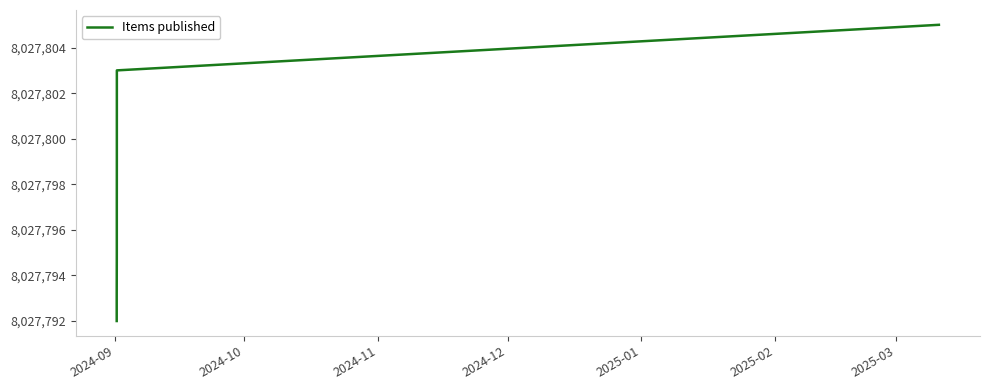

At which category does the chart reach its minimum across all series?

2024-09